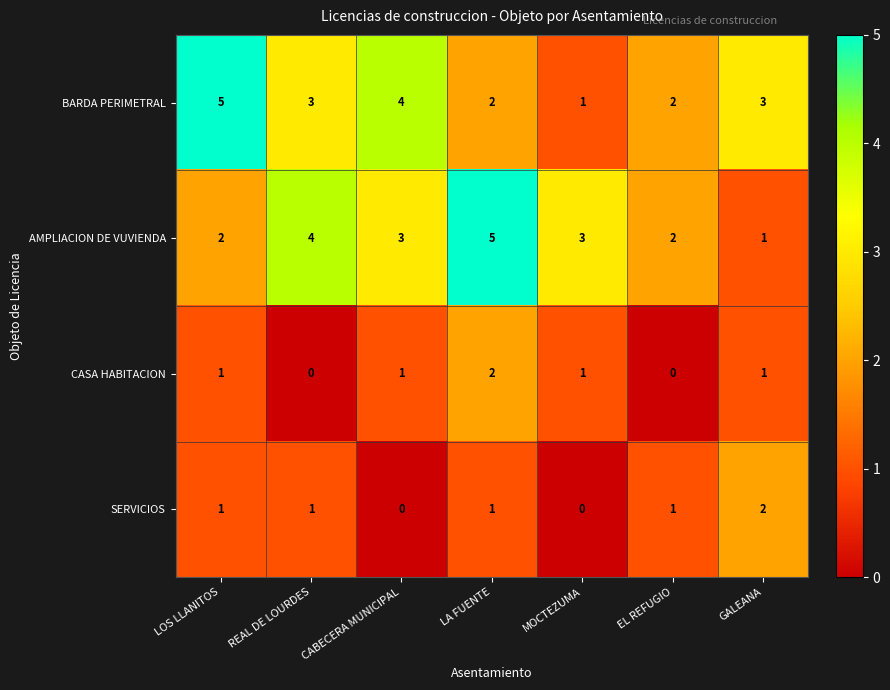

Between LA FUENTE and GALEANA, which series saw the biggest shift?

AMPLIACION DE VUVIENDA